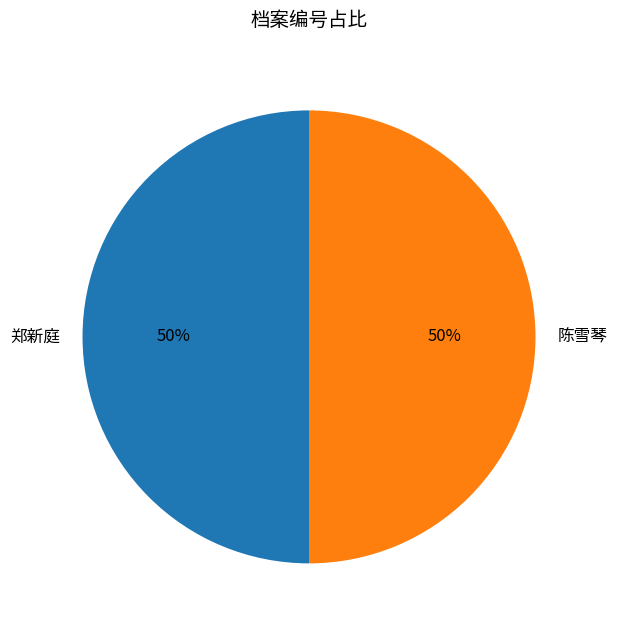

To the nearest percent, what portion does 郑新庭 represent?

50%